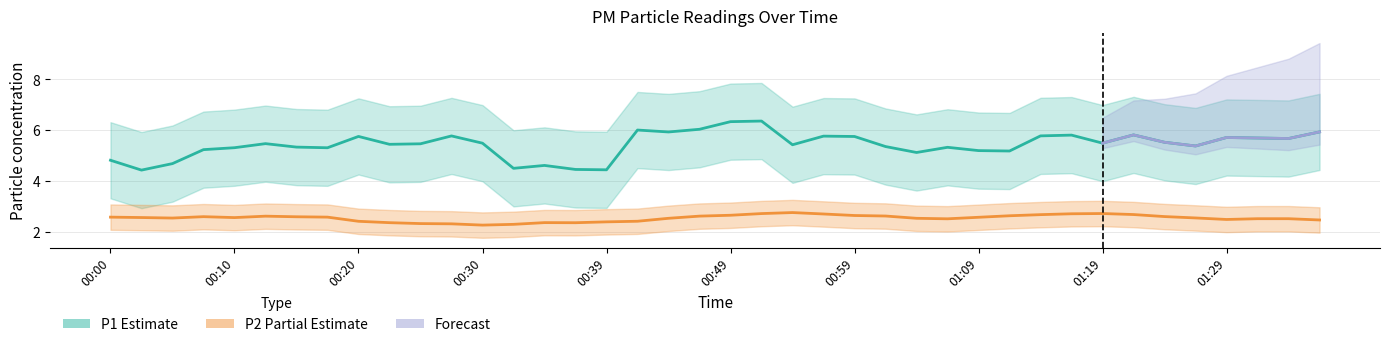

Is the value of P2 at 00:47 greater than the value of P1 at 01:07?

No